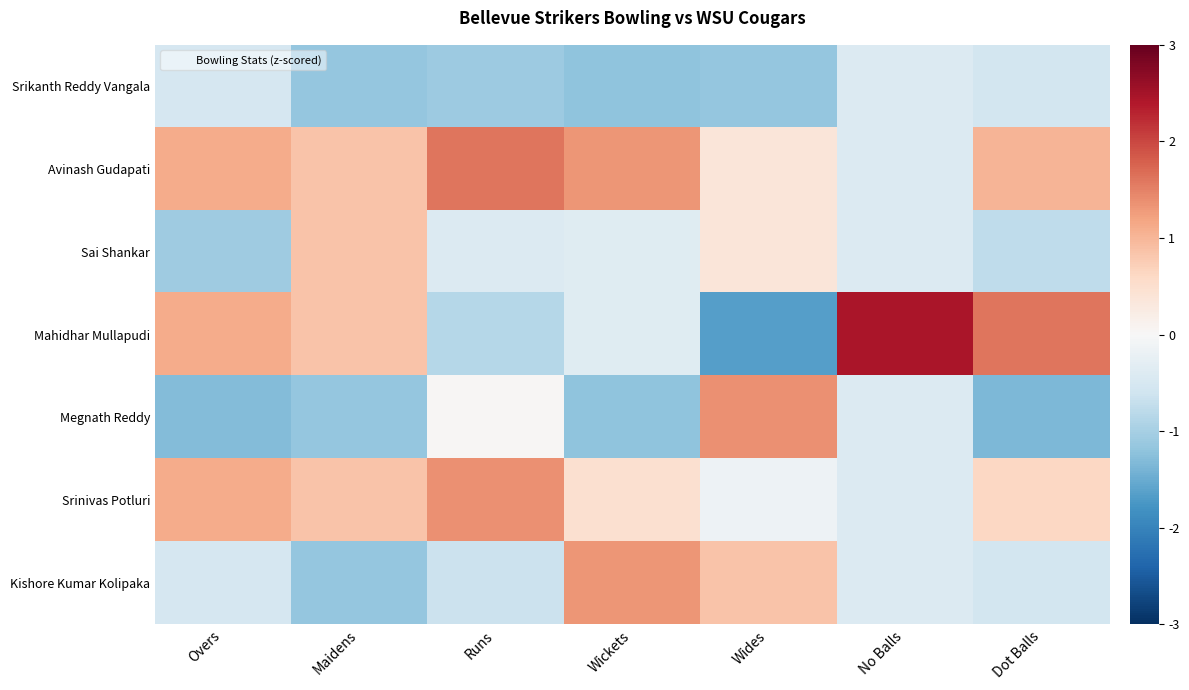

Reading left to right, extract all data points from this chart.

Srikanth Reddy Vangala: Overs=-0.5	Maidens=-1.2	Runs=-1.1	Wickets=-1.2	Wides=-1.2	No Balls=-0.4	Dot Balls=-0.6
Avinash Gudapati: Overs=1.1	Maidens=0.9	Runs=1.6	Wickets=1.3	Wides=0.4	No Balls=-0.4	Dot Balls=1.0
Sai Shankar: Overs=-1.1	Maidens=0.9	Runs=-0.4	Wickets=-0.4	Wides=0.4	No Balls=-0.4	Dot Balls=-0.8
Mahidhar Mullapudi: Overs=1.1	Maidens=0.9	Runs=-0.9	Wickets=-0.4	Wides=-1.7	No Balls=2.4	Dot Balls=1.6
Megnath Reddy: Overs=-1.3	Maidens=-1.2	Runs=0.0	Wickets=-1.2	Wides=1.4	No Balls=-0.4	Dot Balls=-1.3
Srinivas Potluri: Overs=1.1	Maidens=0.9	Runs=1.4	Wickets=0.5	Wides=-0.1	No Balls=-0.4	Dot Balls=0.6
Kishore Kumar Kolipaka: Overs=-0.5	Maidens=-1.2	Runs=-0.6	Wickets=1.3	Wides=0.9	No Balls=-0.4	Dot Balls=-0.6